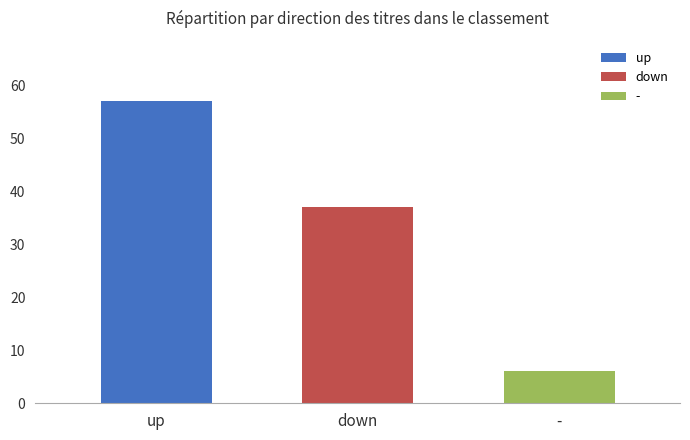

How many values are between 6 and 57?

3